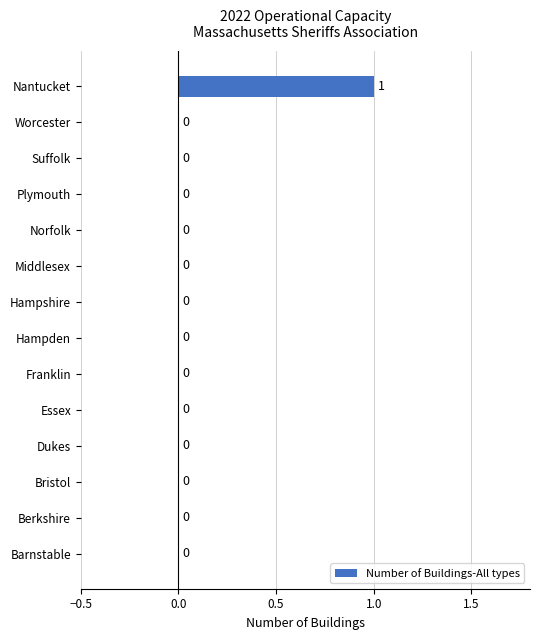

Is it true that the value at Plymouth is 0?

True